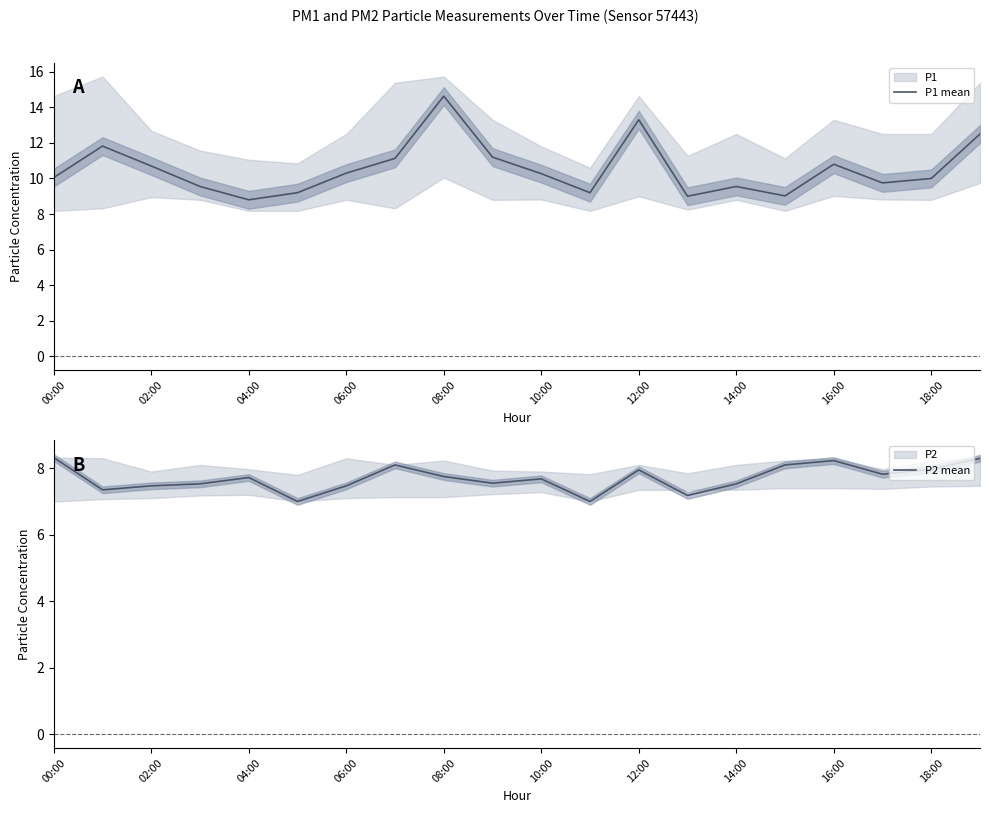

Which series has the largest range (max minus min)?

P1 mean